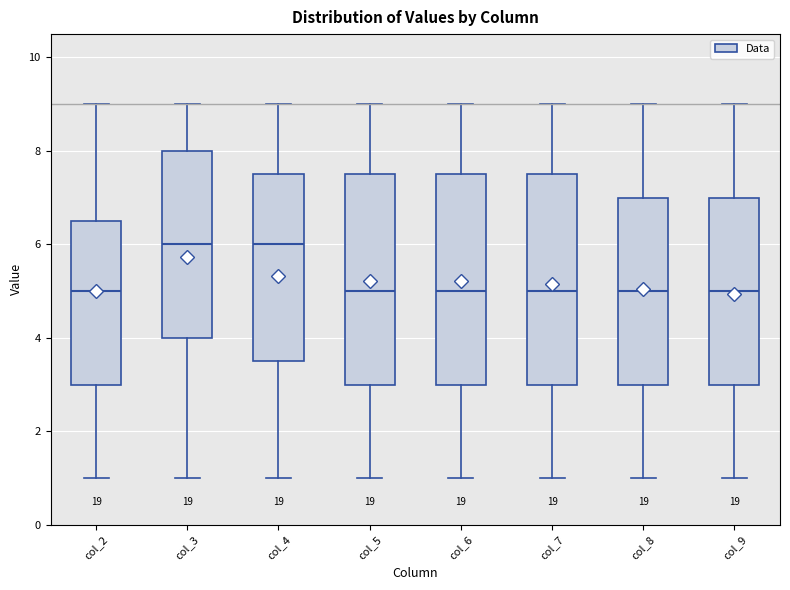

Reading left to right, transcribe this box plot: for each box, give where its median line is, the range the box spans, and where its two whiskers end, as read against the y-axis. The values are not printed on the chart, so give them approximately, as read against the axis.

col_2: median 5.0, box 3.0 to 6.6, whiskers 1.0 to 9.0
col_3: median 6.0, box 4.0 to 8.0, whiskers 1.0 to 9.0
col_4: median 6.0, box 3.6 to 7.6, whiskers 1.0 to 9.0
col_5: median 5.0, box 3.0 to 7.6, whiskers 1.0 to 9.0
col_6: median 5.0, box 3.0 to 7.6, whiskers 1.0 to 9.0
col_7: median 5.0, box 3.0 to 7.6, whiskers 1.0 to 9.0
col_8: median 5.0, box 3.0 to 7.0, whiskers 1.0 to 9.0
col_9: median 5.0, box 3.0 to 7.0, whiskers 1.0 to 9.0